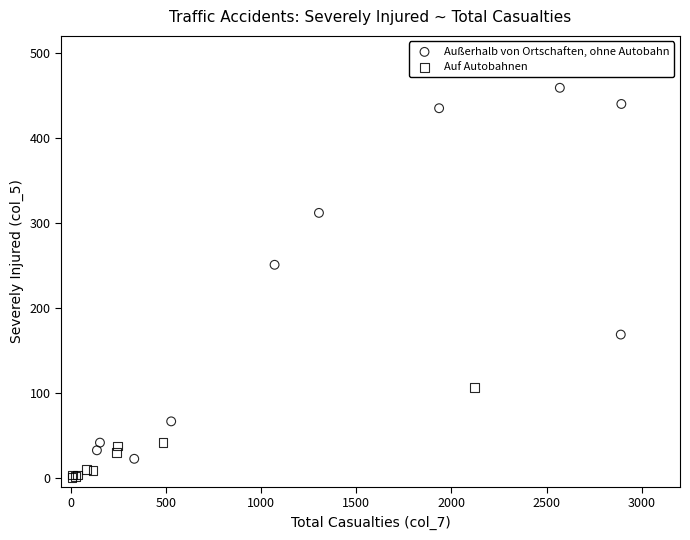

Which series reaches the maximum Y coordinate?

Außerhalb von Ortschaften, ohne Autobahn